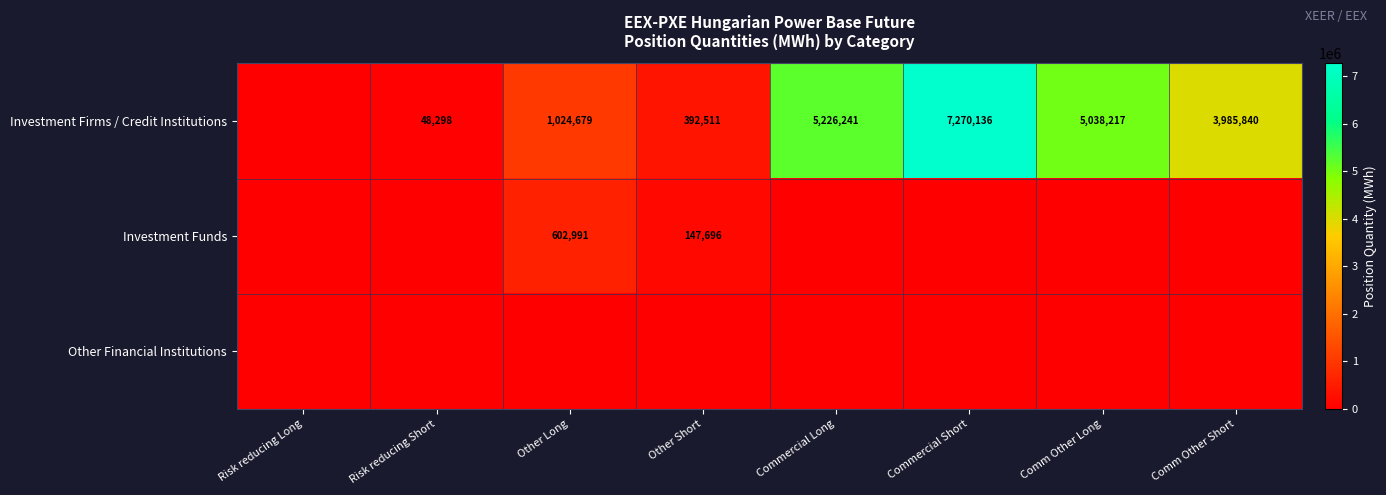

Is it true that Investment Funds equals 57738 at Other Short?

False